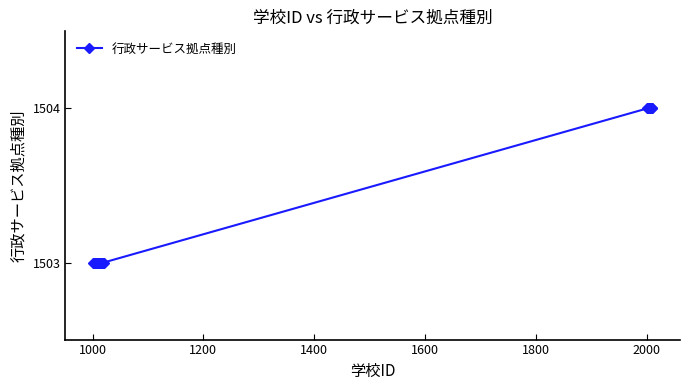

What is the value of the 9th point from the left?

1503